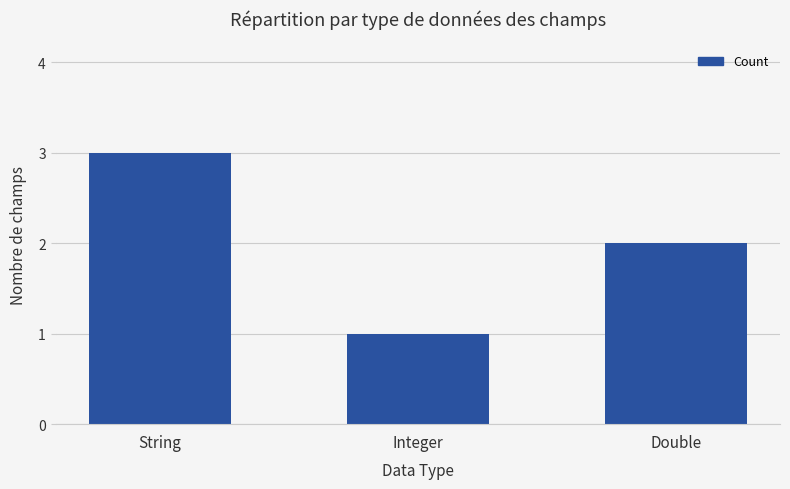

Reading left to right, extract all data points from this chart.

3	1	2